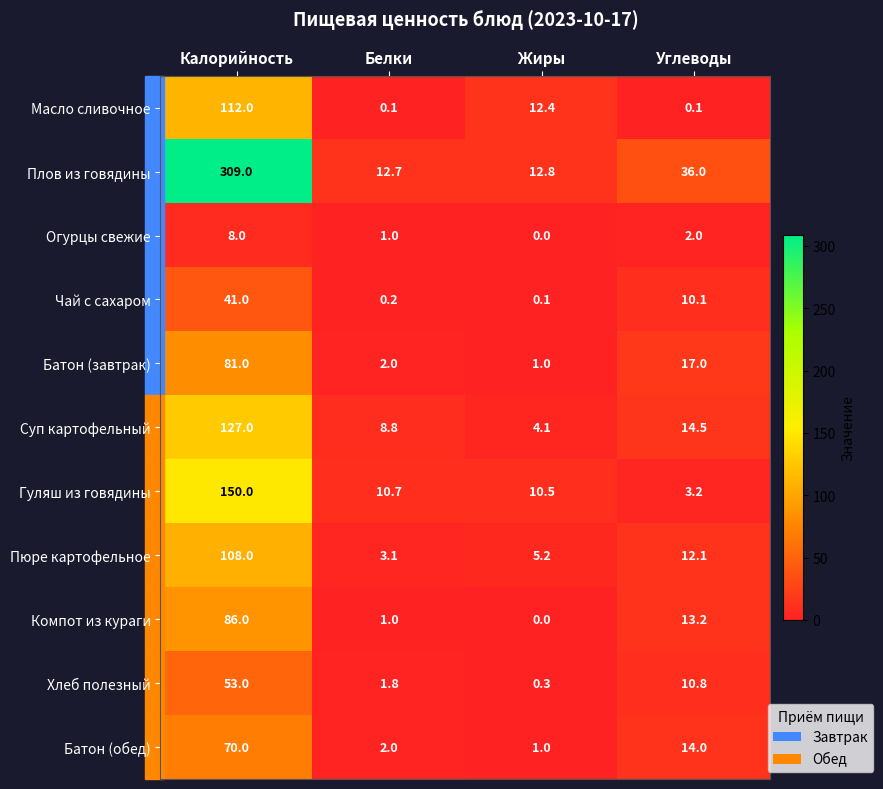

The value of Чай с сахаром at Белки is 0.2. True or false?

True